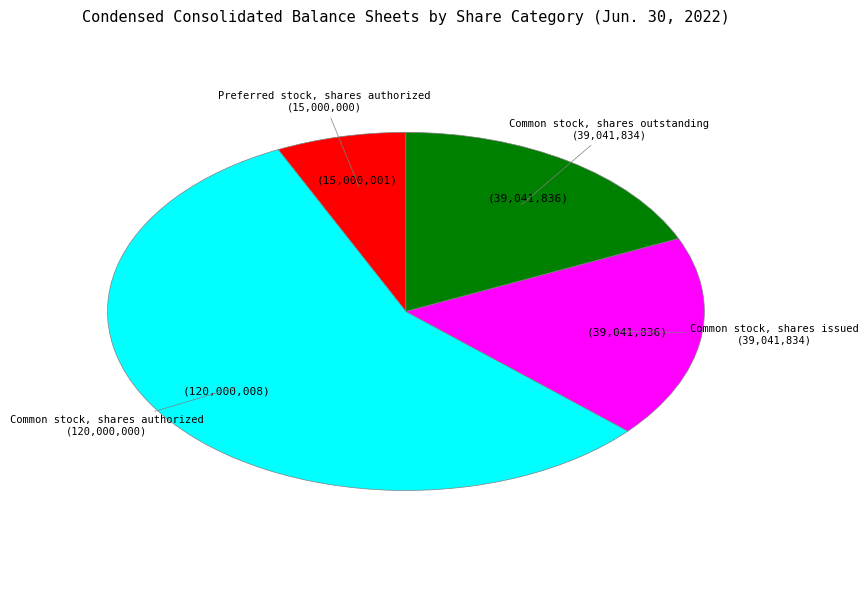

How many slices are in this pie chart?

4